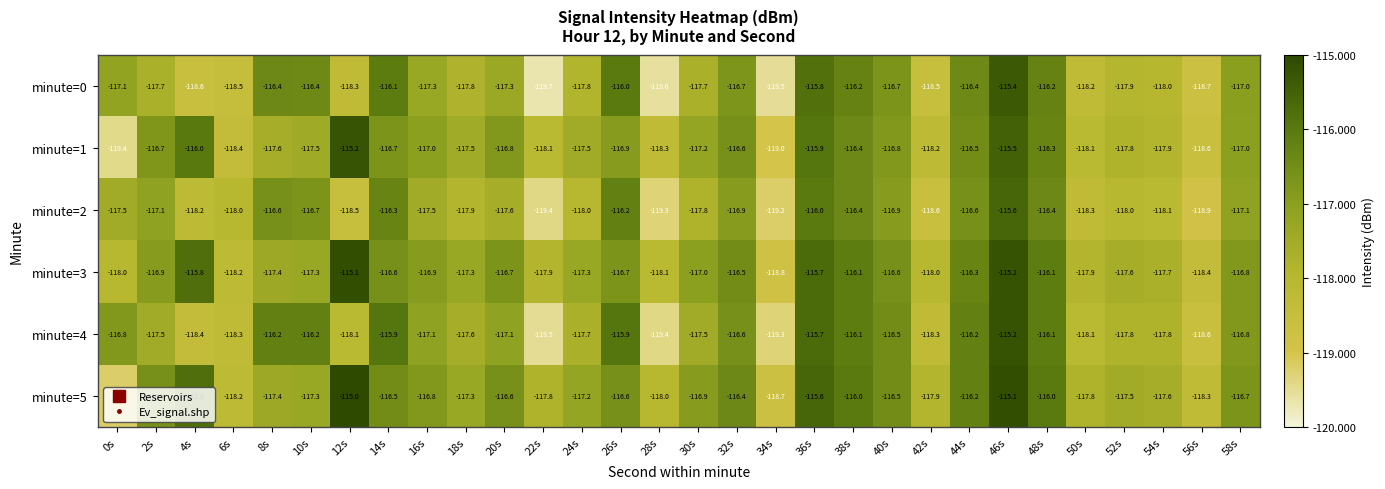

What is the difference between the highest and lowest values at 50s?

0.5